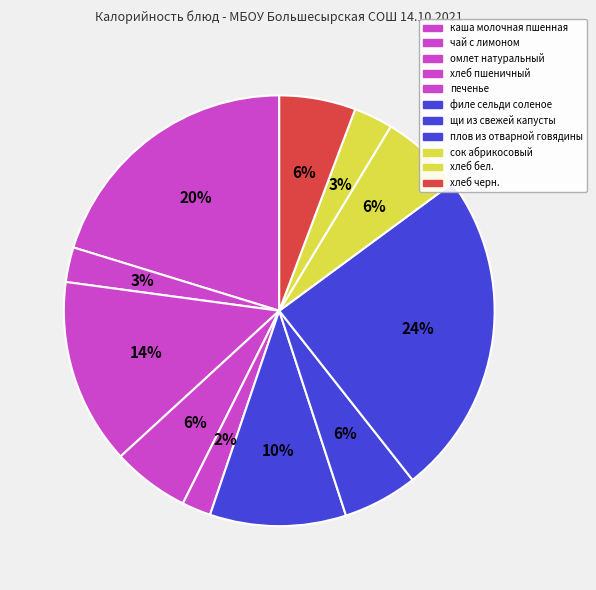

Is хлеб бел. the majority of the pie?

No